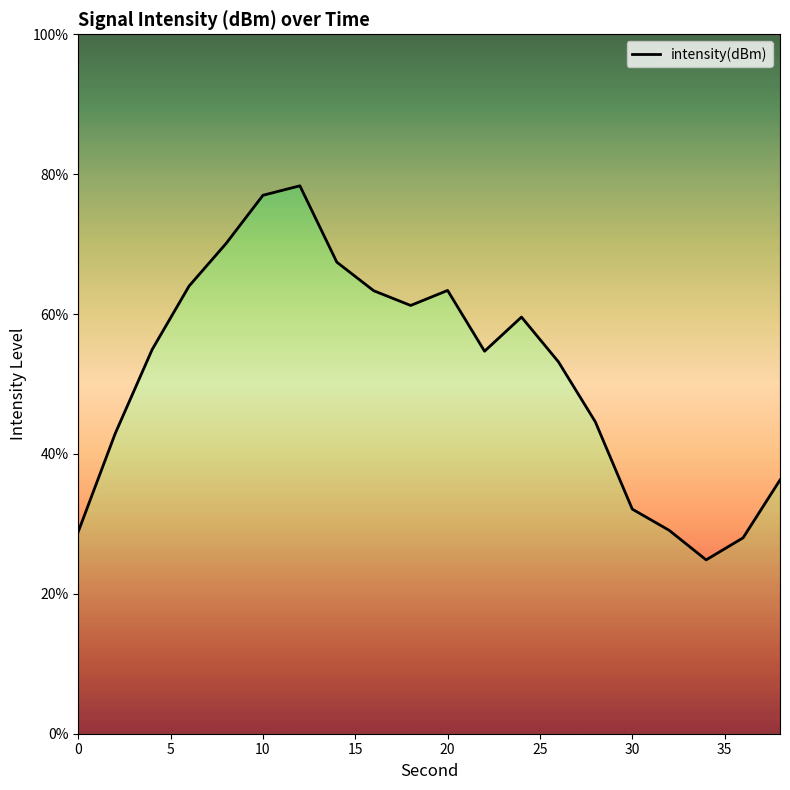

What is the smallest value displayed?

24.9